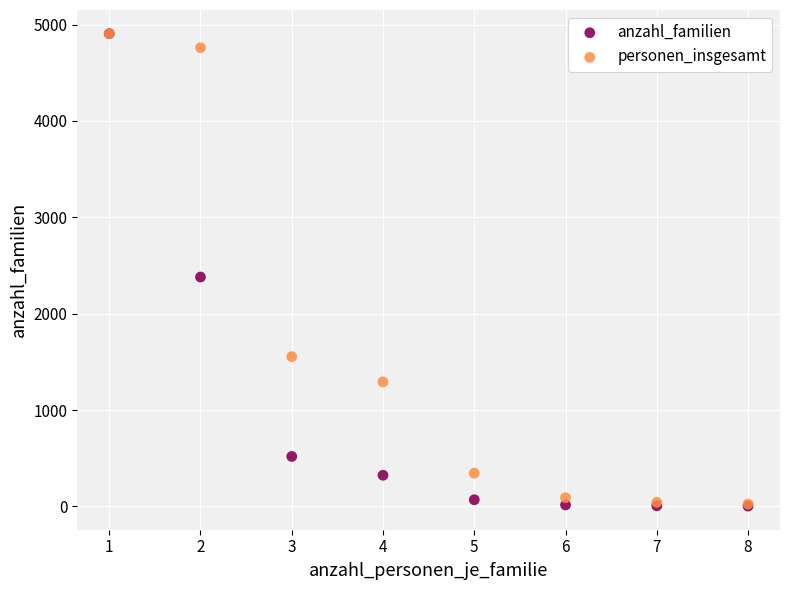

What are all the series names shown in the legend?

anzahl_familien, personen_insgesamt